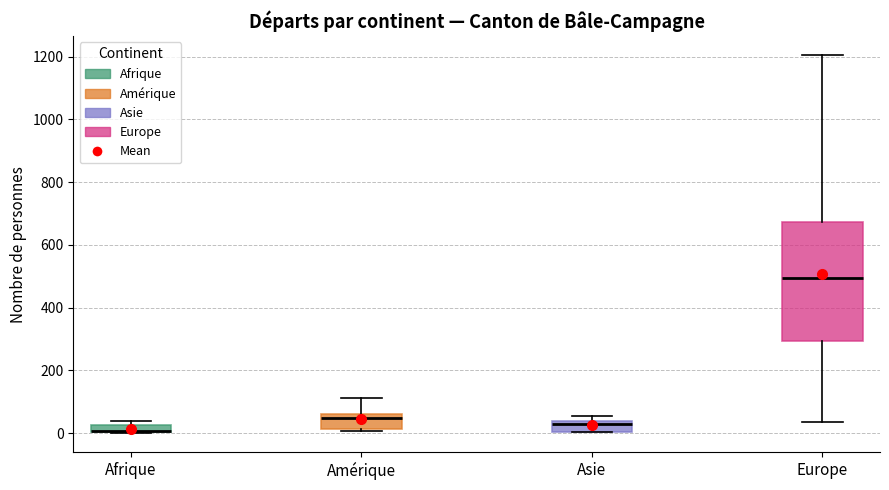

Comparing the boxes themselves (not the whiskers), which one is the tallest?

Europe